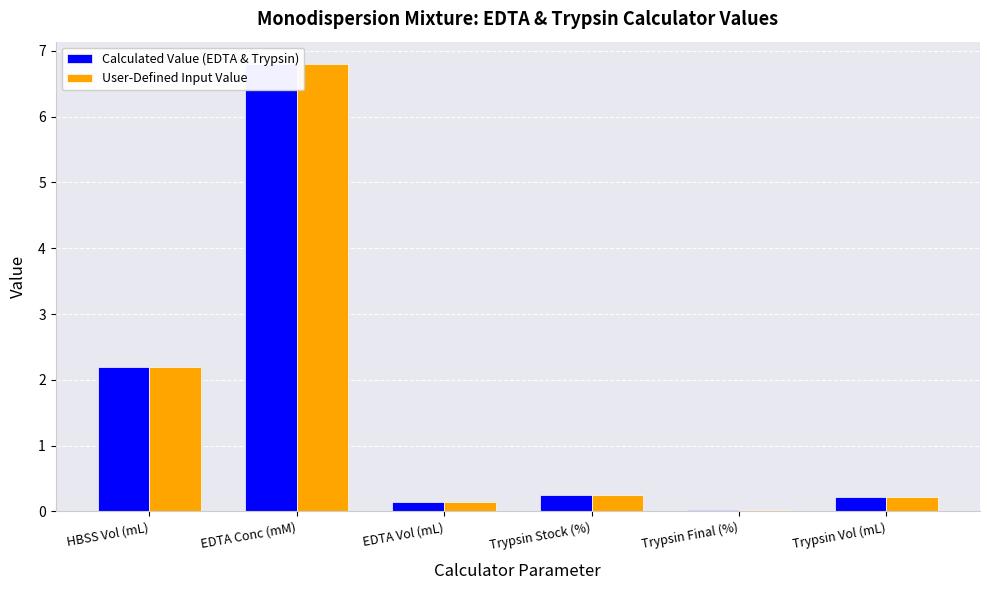

The value of User-Defined Input Value at Trypsin Vol (mL) is 0.2. True or false?

True